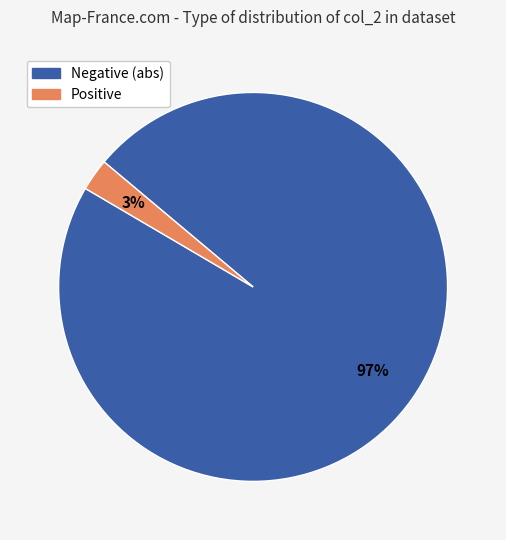

Is there a majority slice in this chart?

Yes